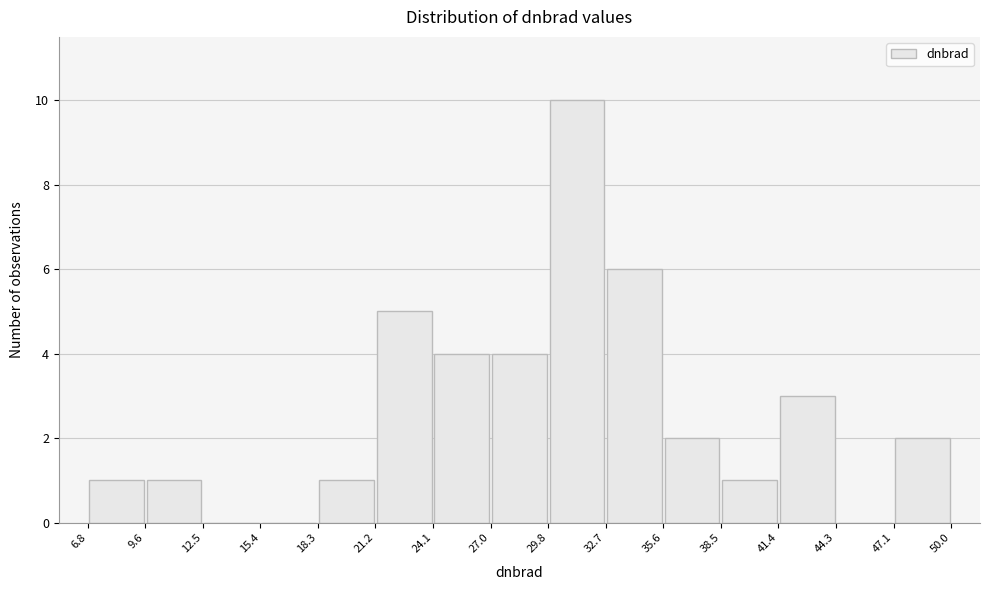

Reading left to right, list every bar in this chart as the range it spans on the x-axis followed by its height. The values are not printed on the chart, so give them approximately, as read against the axis.

6.8 to 9.6: 1
9.6 to 12.5: 1
12.5 to 15.4: 0
15.4 to 18.3: 0
18.3 to 21.2: 1
21.2 to 24.1: 5
24.1 to 27.0: 4
27.0 to 29.8: 4
29.8 to 32.7: 10
32.7 to 35.6: 6
35.6 to 38.5: 2
38.5 to 41.4: 1
41.4 to 44.3: 3
44.3 to 47.1: 0
47.1 to 50.0: 2